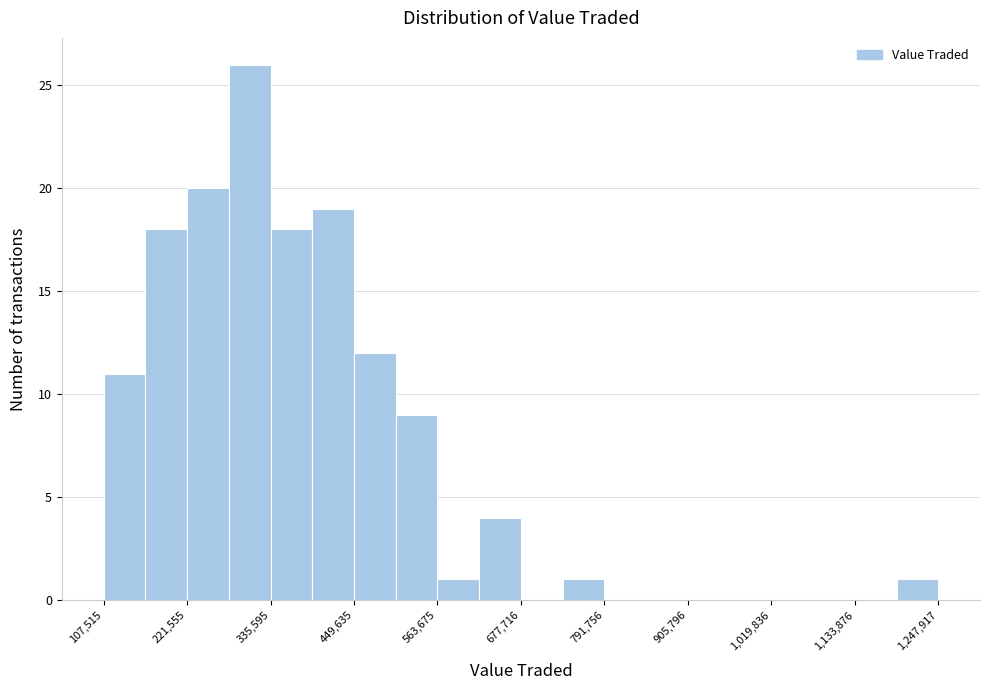

Around what value on the x-axis is the tallest bar? Give the approximate position of its centre, as read against the axis.

300000